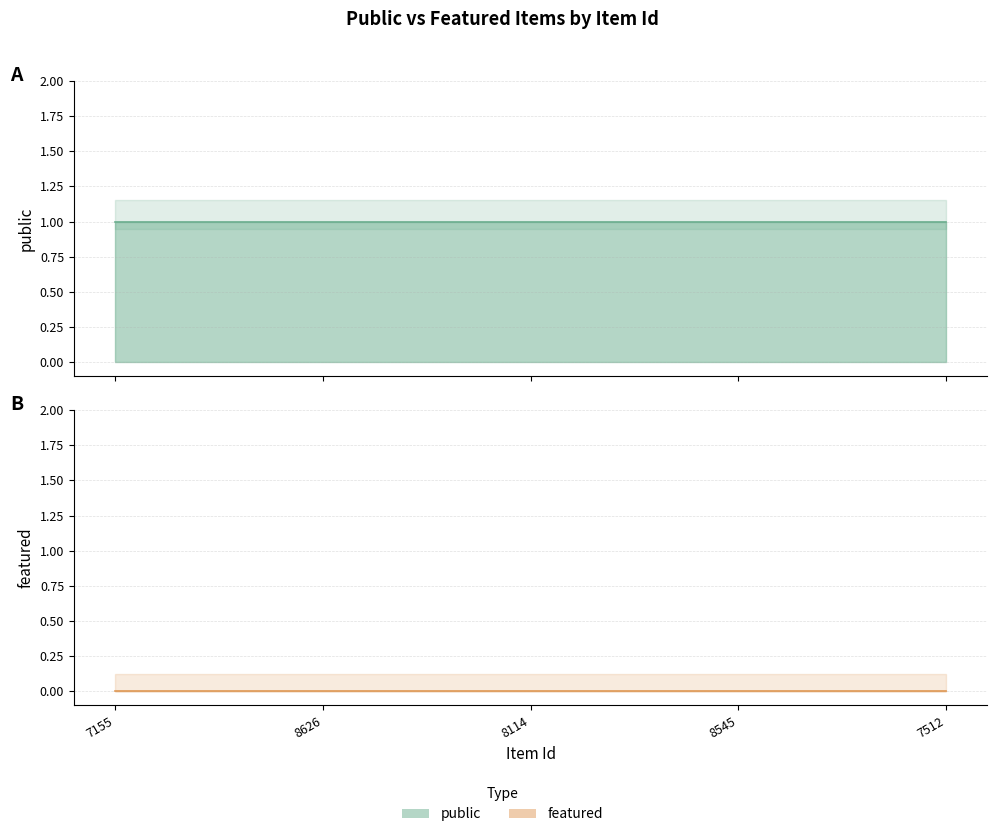

Rank the categories by public value from lowest to highest.

7155, 8626, 8114, 8545, 7512